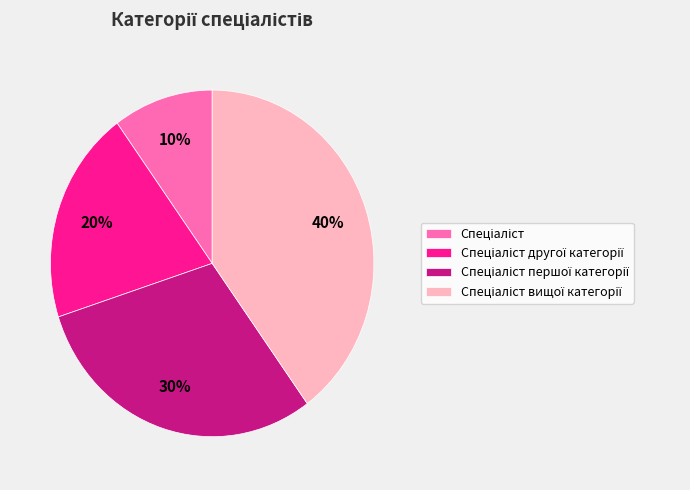

Is there a majority slice in this chart?

No